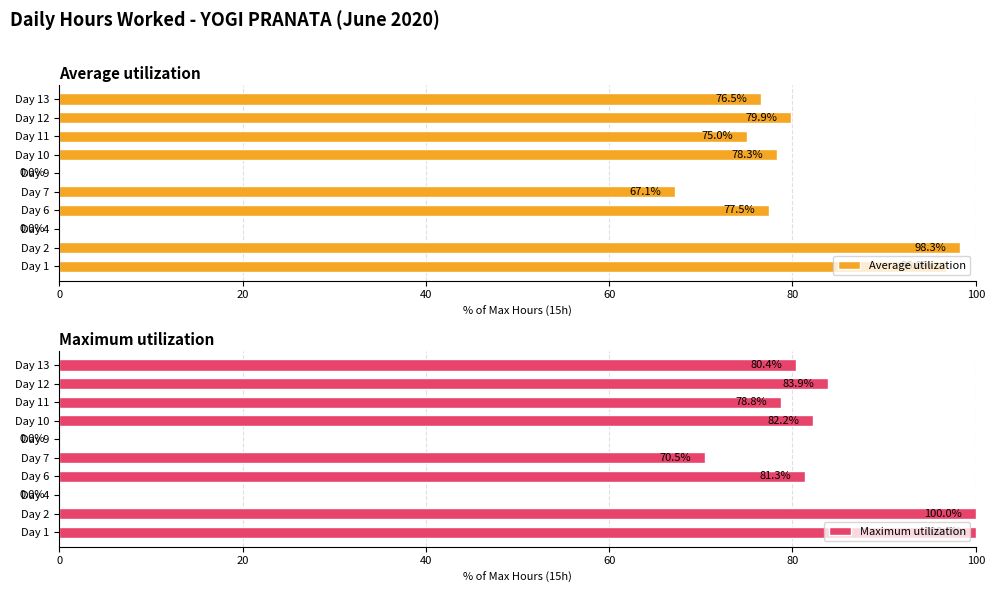

Is it true that Average utilization equals 67.1 at Day 7?

True